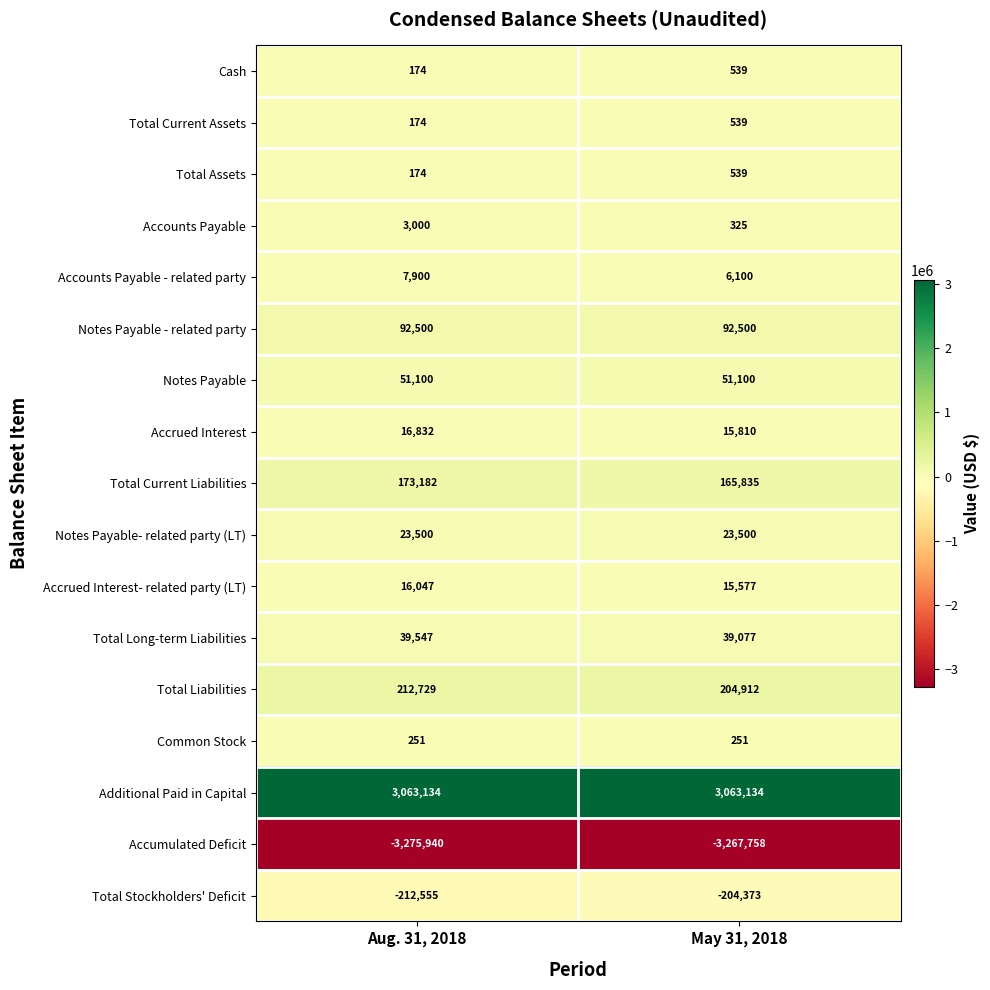

What is the approximate value of Total Long-term Liabilities at May 31, 2018, to the nearest 10?

39080